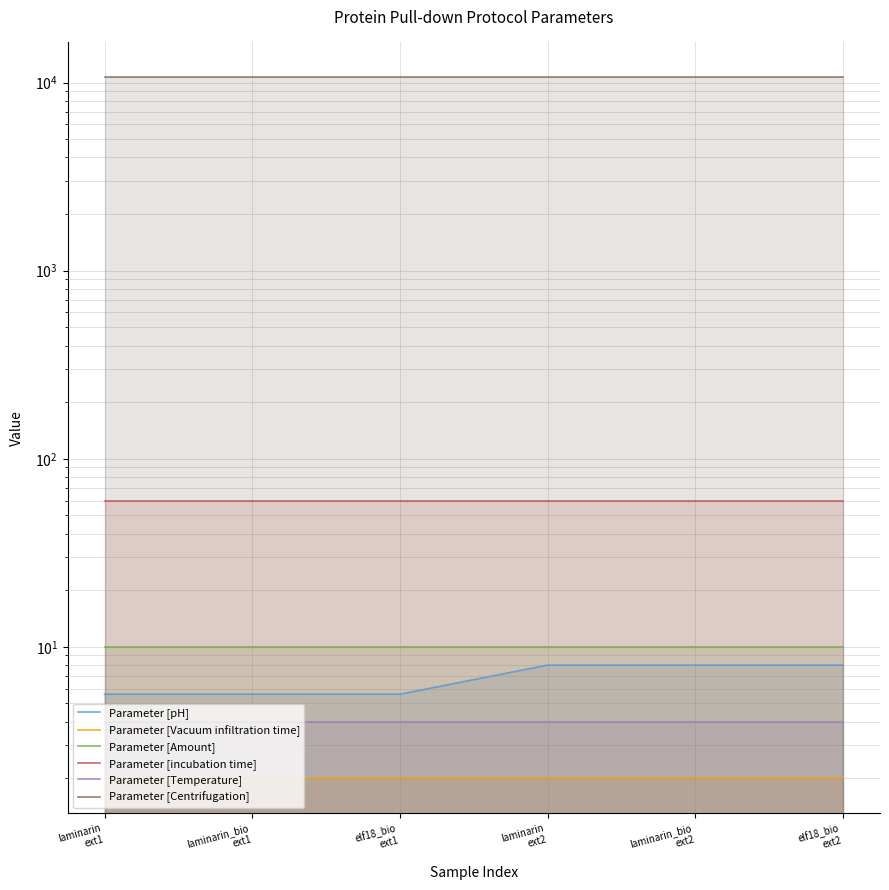

What is the spread (max minus min) of values at laminarin
ext2?

10643.0